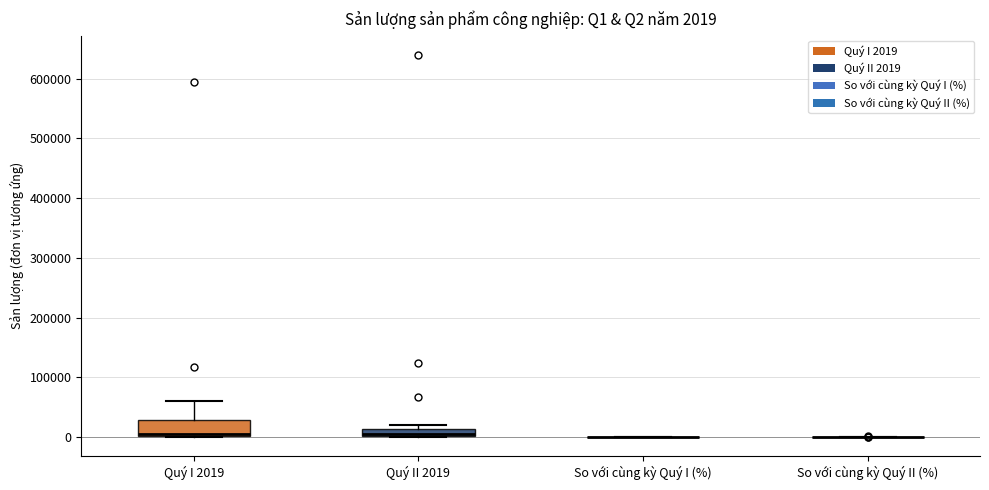

Which box is the tallest, from its lower edge to its upper edge?

Quý I 2019